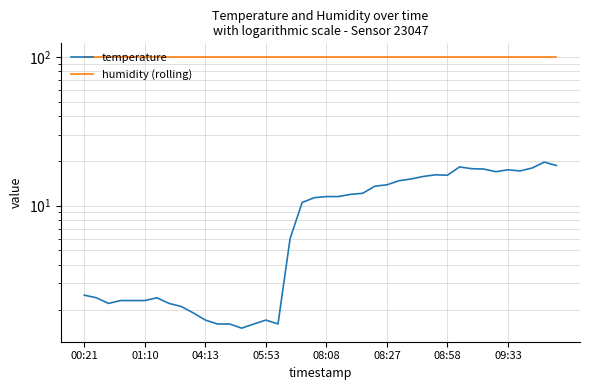

What value does the temperature series have at 22?

11.9